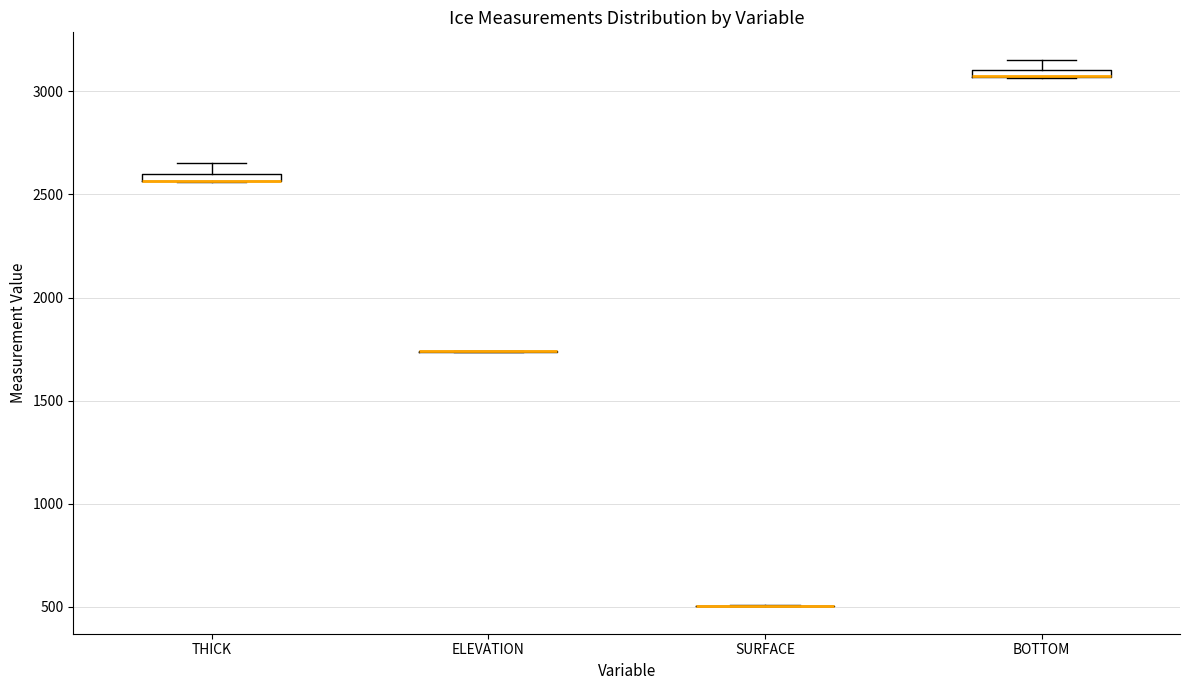

Where is the upper edge of the box for BOTTOM on the y-axis? The values are not printed on the chart, so give them approximately, as read against the axis.

3100